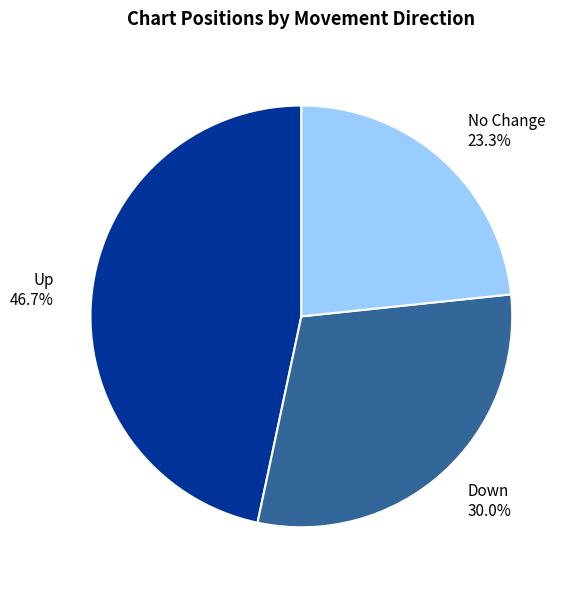

Rank the categories by value from lowest to highest.

No Change, Down, Up